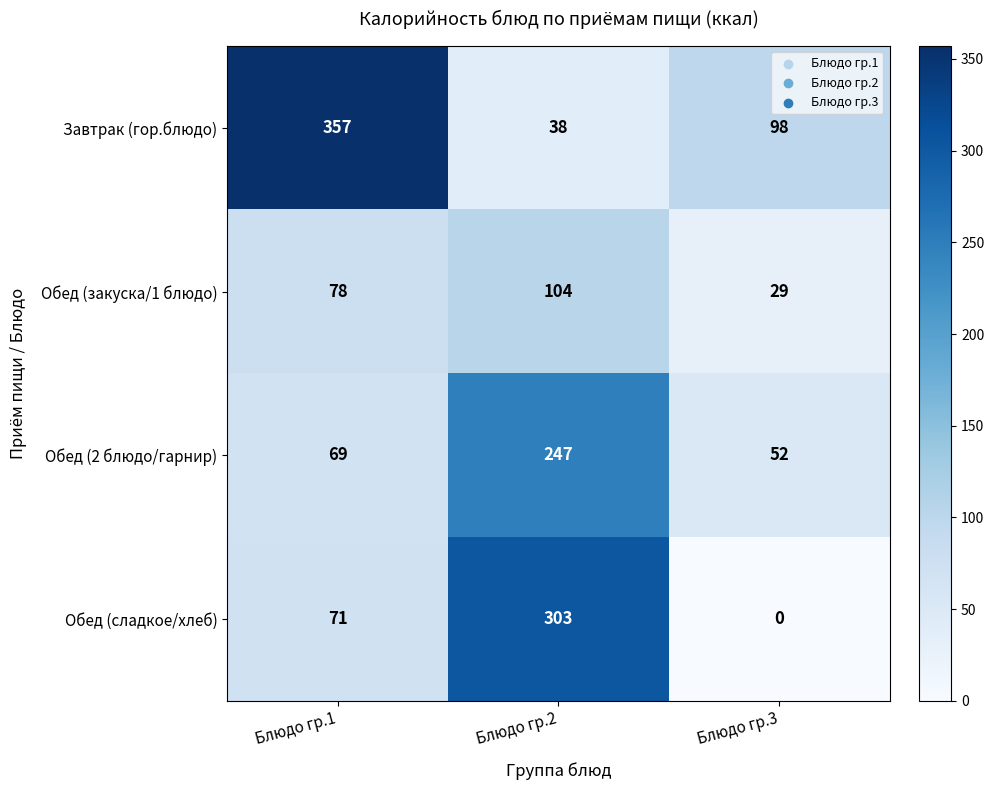

Reading right to left, extract all data points from this chart.

Завтрак (гор.блюдо): Блюдо гр.3=98	Блюдо гр.2=38	Блюдо гр.1=357
Обед (закуска/1 блюдо): Блюдо гр.3=29	Блюдо гр.2=104	Блюдо гр.1=78
Обед (2 блюдо/гарнир): Блюдо гр.3=52	Блюдо гр.2=247	Блюдо гр.1=69
Обед (сладкое/хлеб): Блюдо гр.3=0	Блюдо гр.2=303	Блюдо гр.1=71